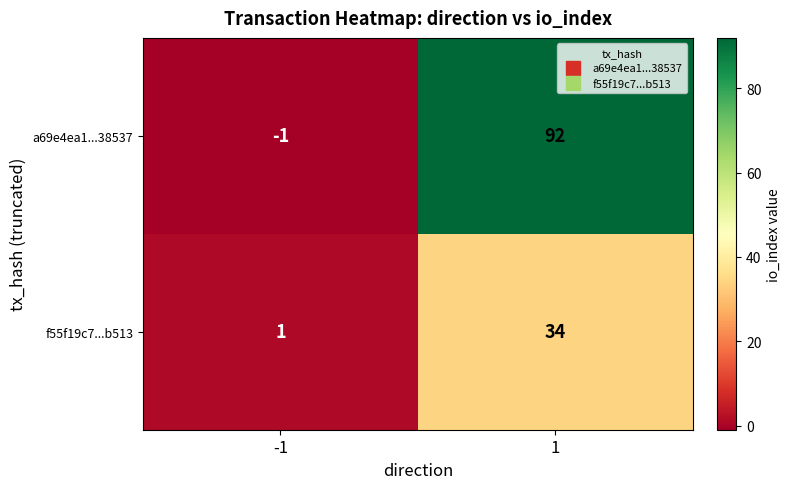

Which label corresponds to the smallest value in the chart?

-1